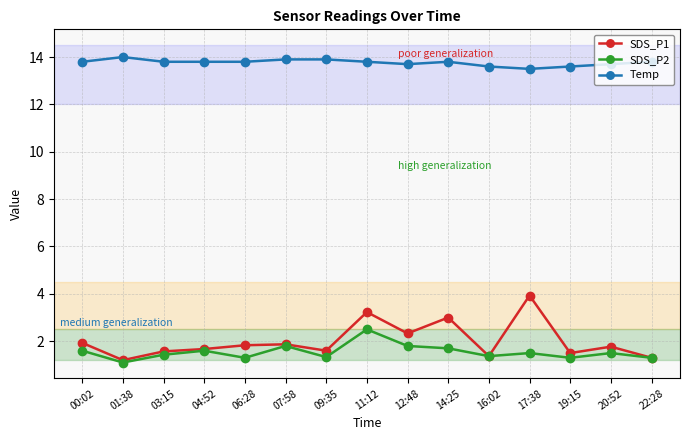

What is the difference between the maximum and second lowest values in the SDS_P2 series?

1.2